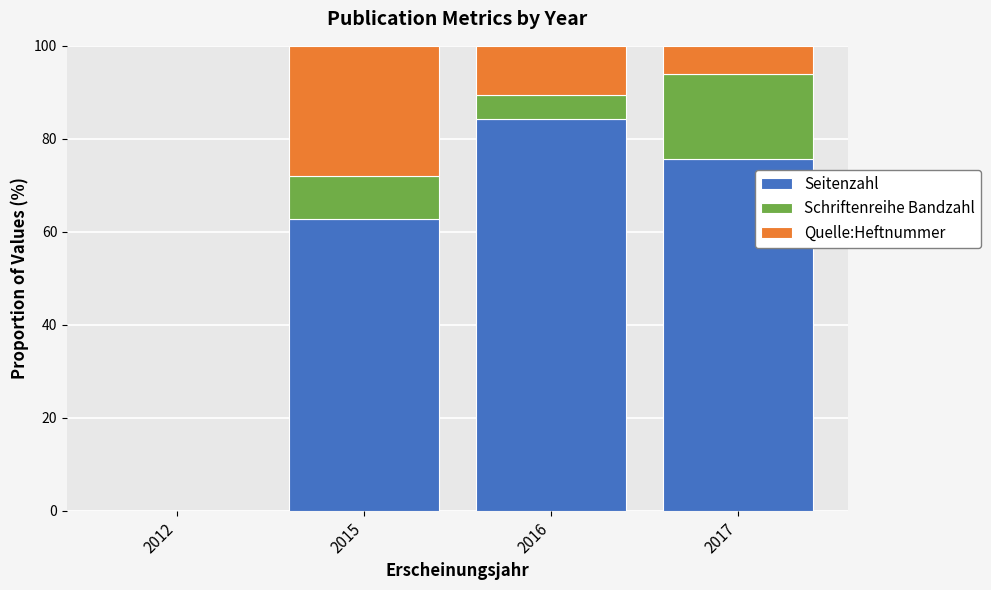

Which category has the highest value in the Seitenzahl series?

2016